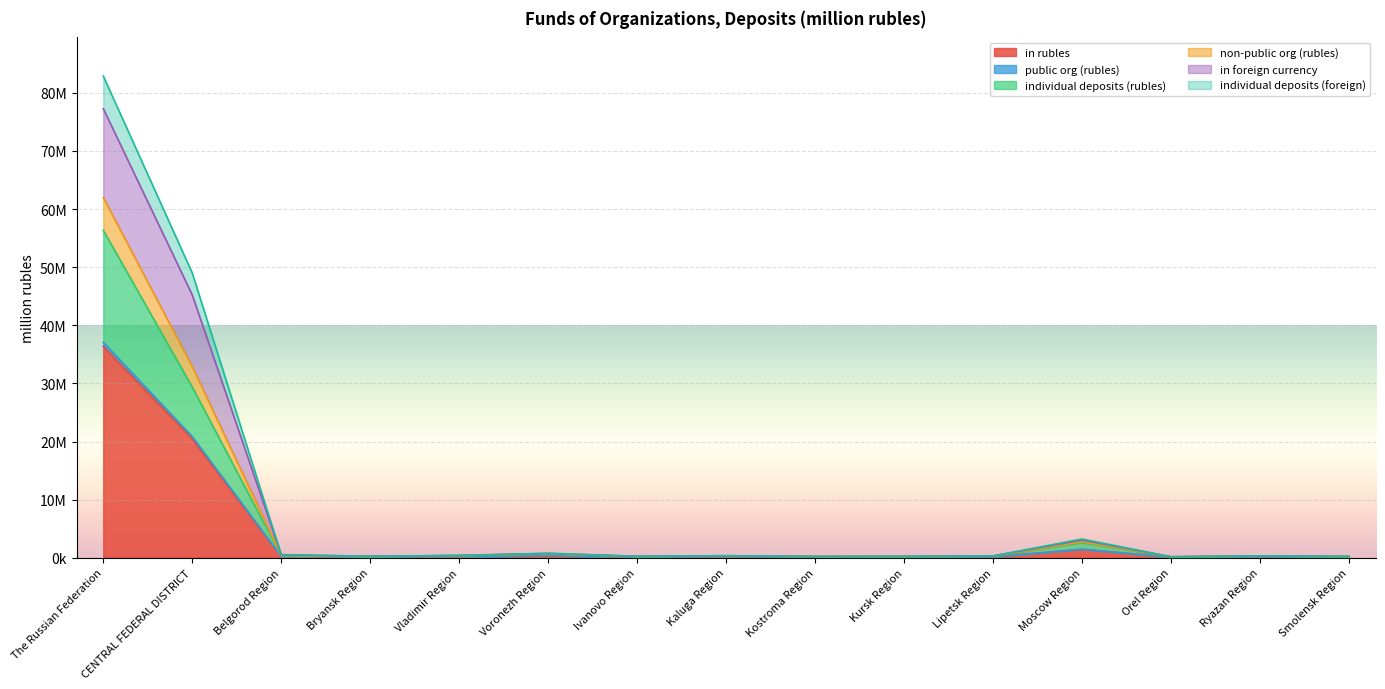

How many lines are shown in the chart?

6